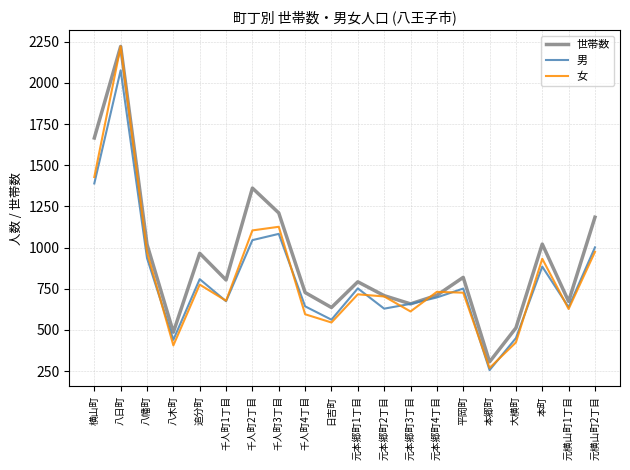

Where is 女 nearest to the value 1245?

千人町3丁目